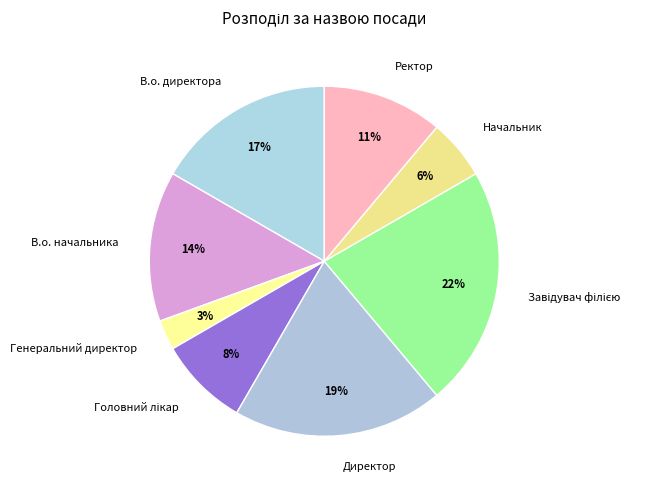

Is it true that Начальник is 6% of the pie?

True